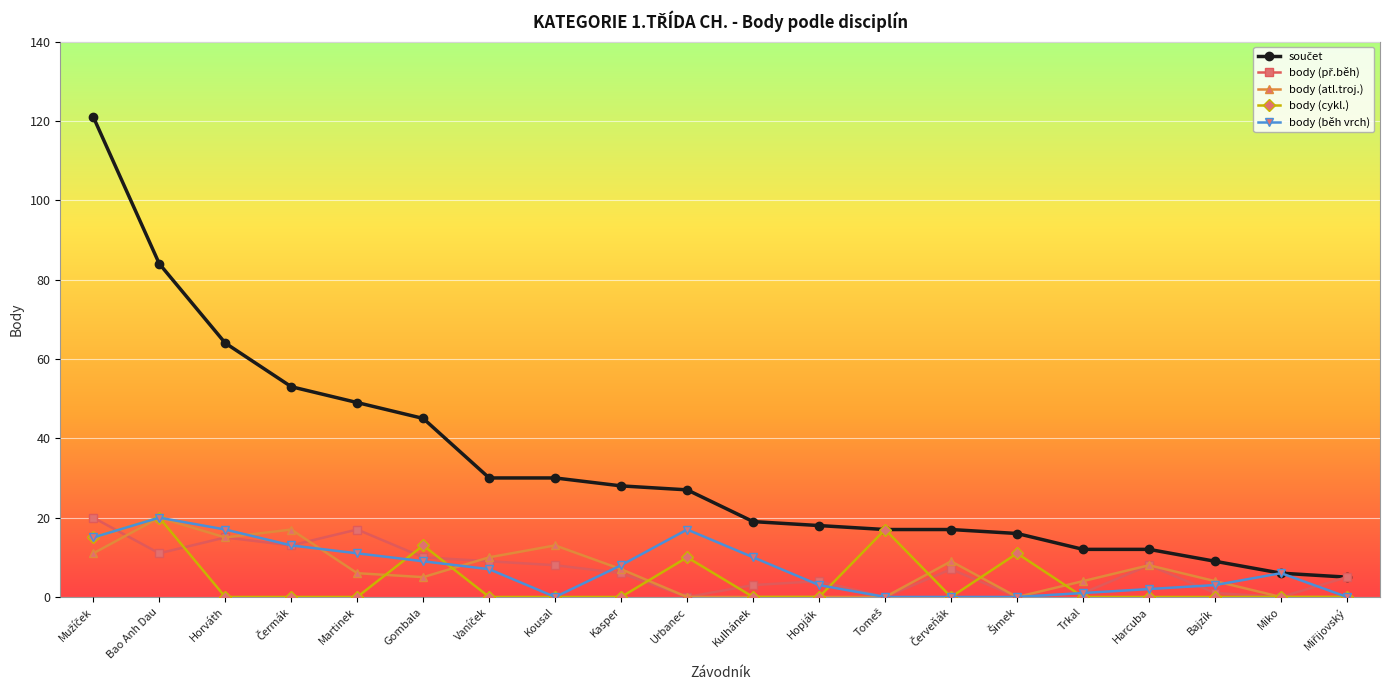

Is it true that body (běh vrch) equals 2 at Harcuba?

True